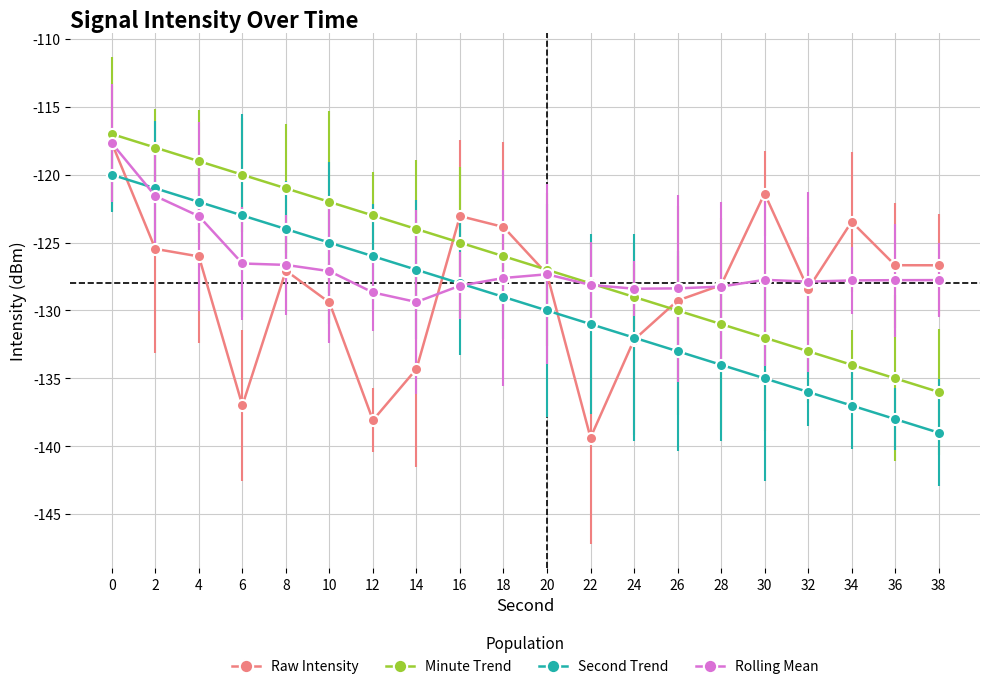

List the labels in order of Second Trend value, smallest first.

38, 36, 34, 32, 30, 28, 26, 24, 22, 20, 18, 16, 14, 12, 10, 8, 6, 4, 2, 0